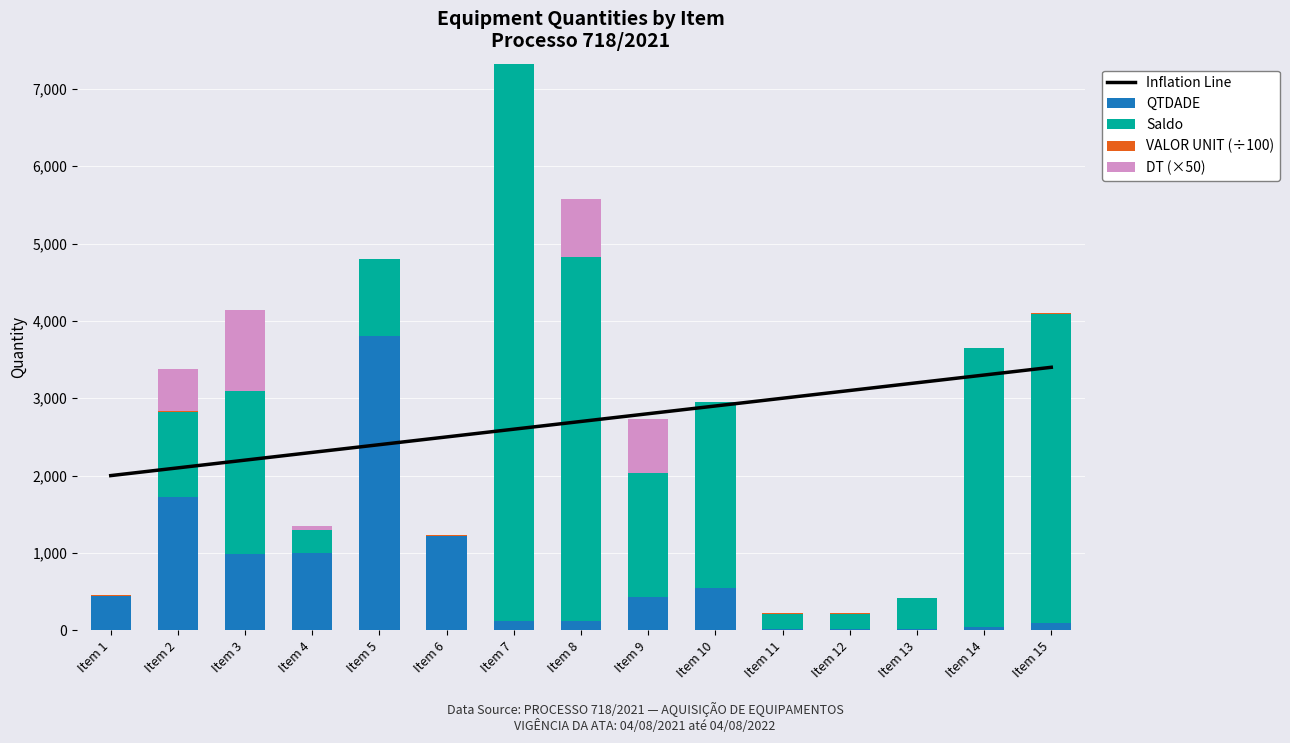

Which series has the largest range (max minus min)?

Saldo